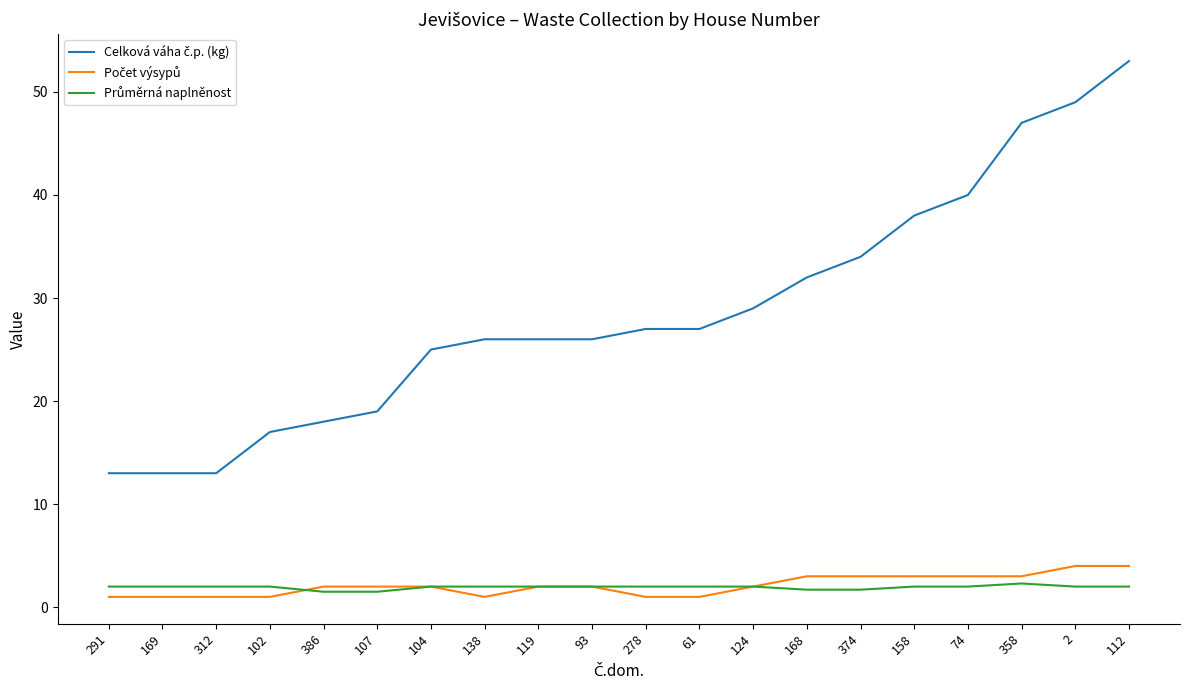

At which category is the sum across all series the highest?

112